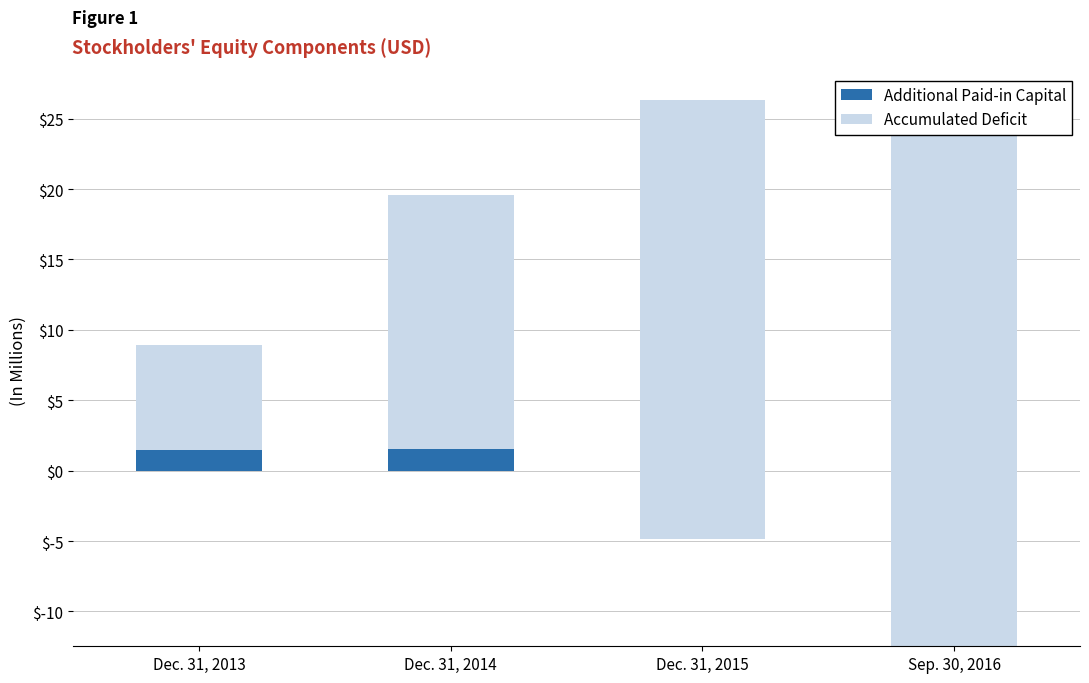

How many groups of bars are there?

4